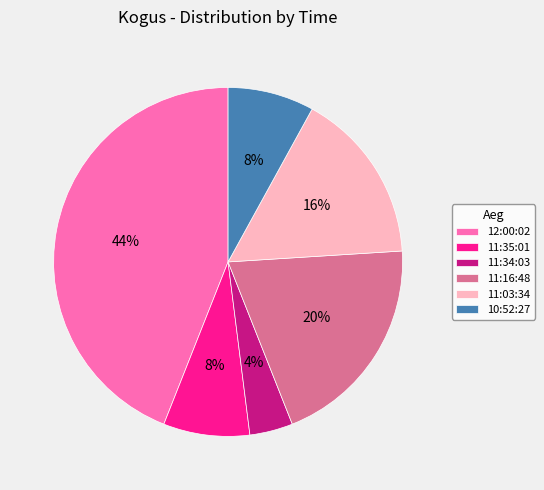

What percentage is the 11:16:48 slice, to the nearest percent?

20%